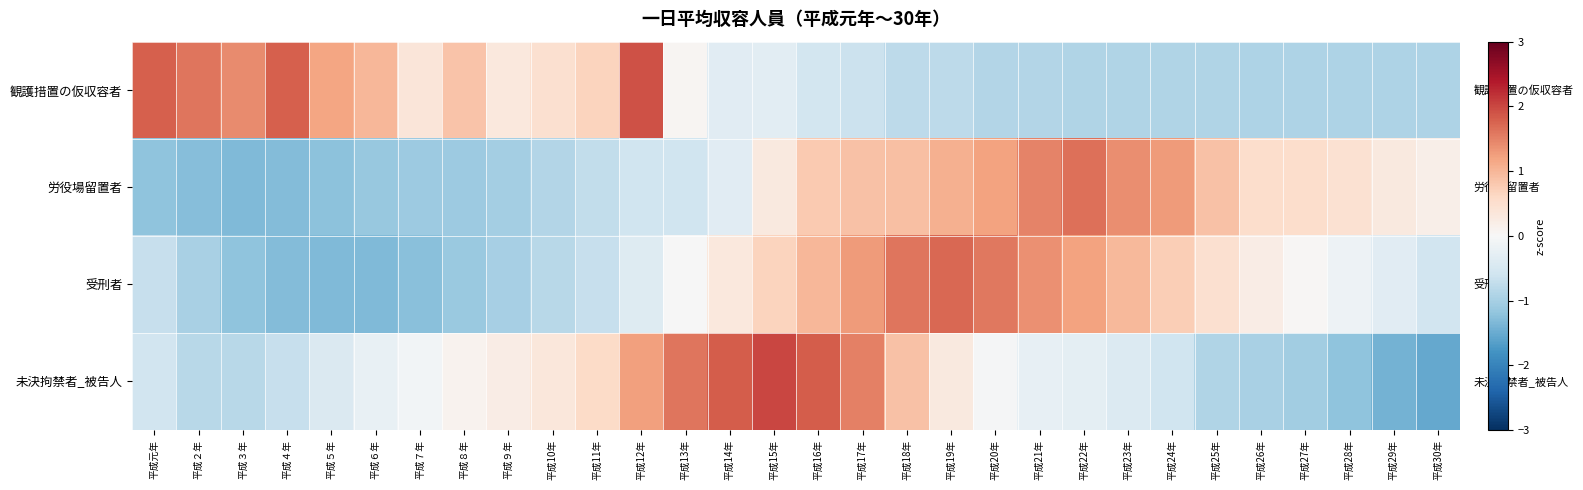

Which category has the highest value across all series?

平成15年